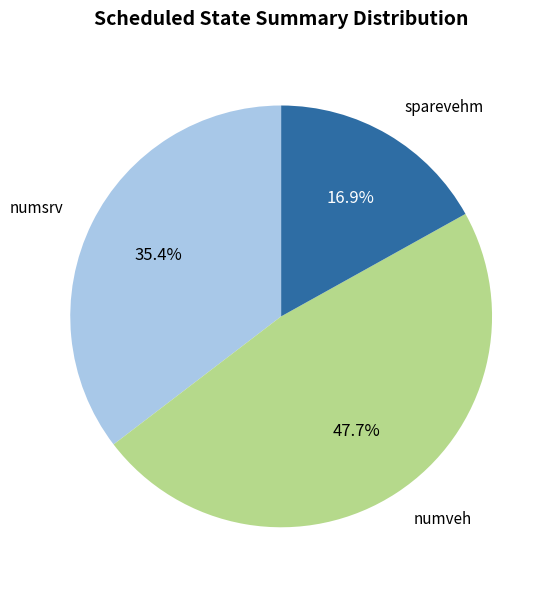

What is the ratio of the value at numsrv to the value at sparevehm?

2.1